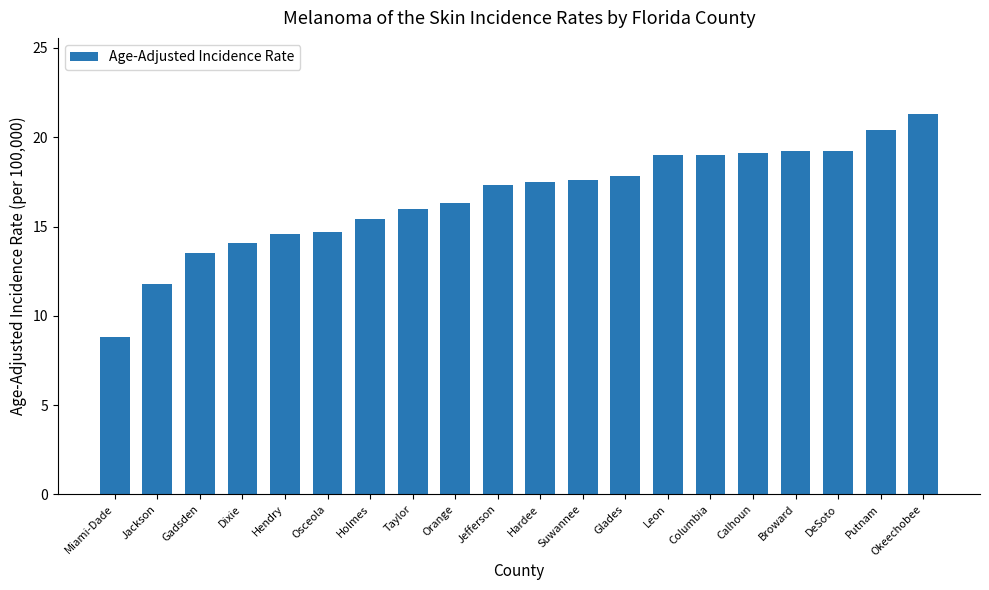

The chart shows a value of 19.2 at DeSoto. True or false?

True